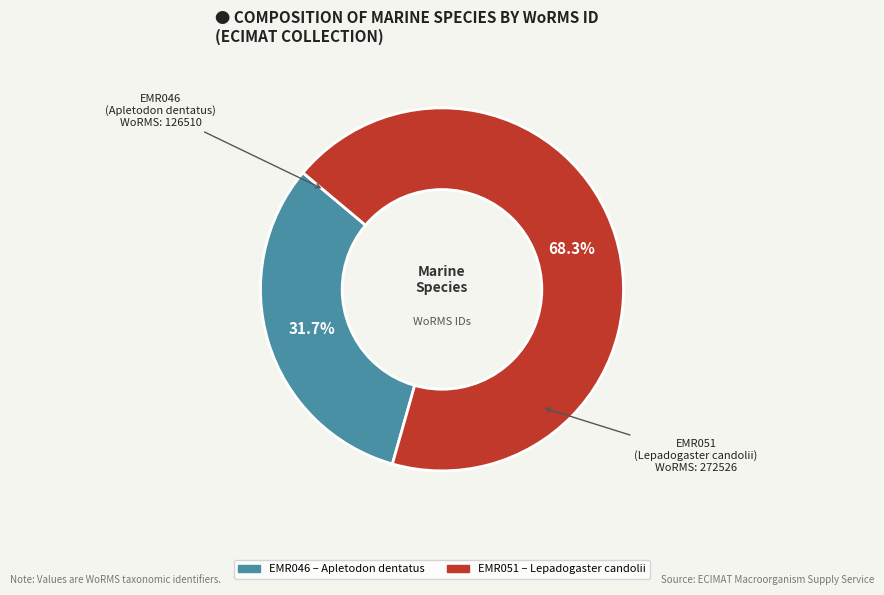

What percentage is the EMR046 slice, to the nearest percent?

32%